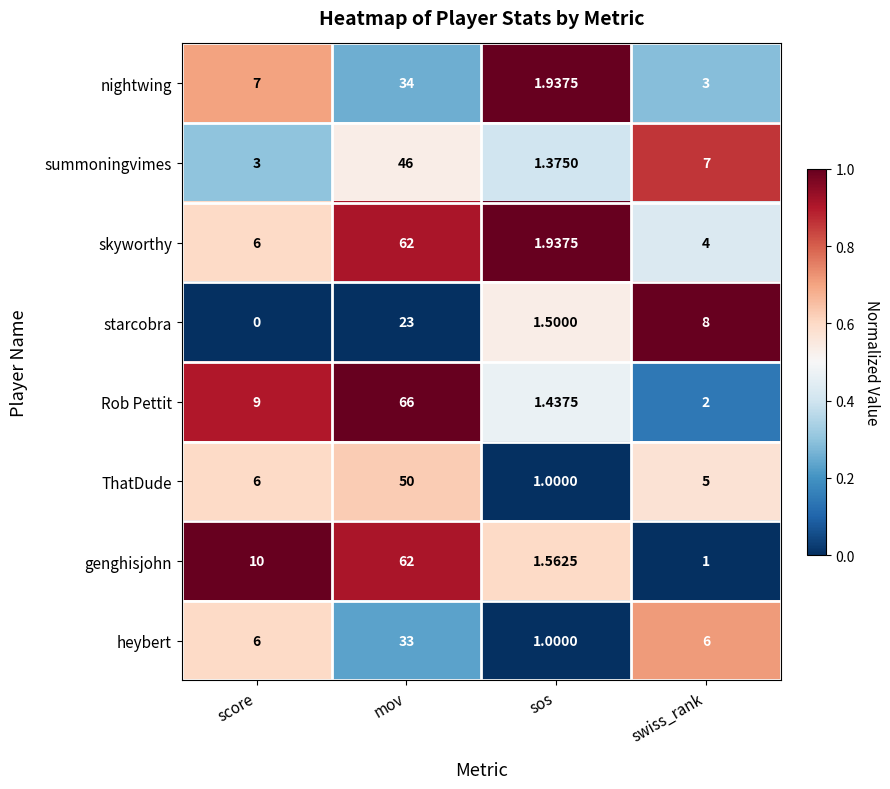

What is the difference between the highest and lowest values at sos?

0.9